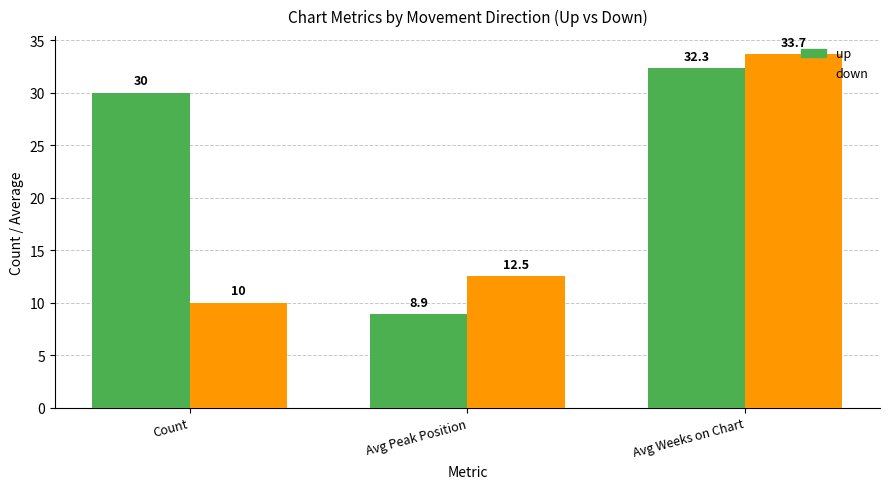

What is the label of the 2nd bar from the left?

Avg Peak Position